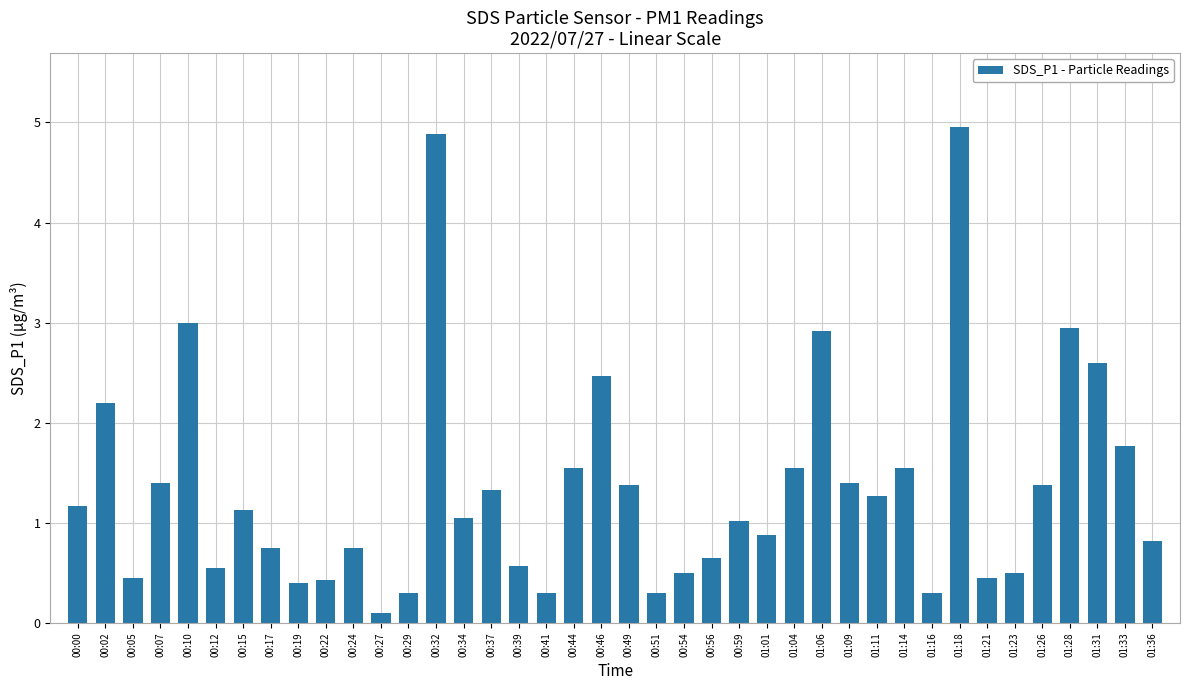

Which category has the lowest value across all series?

00:27